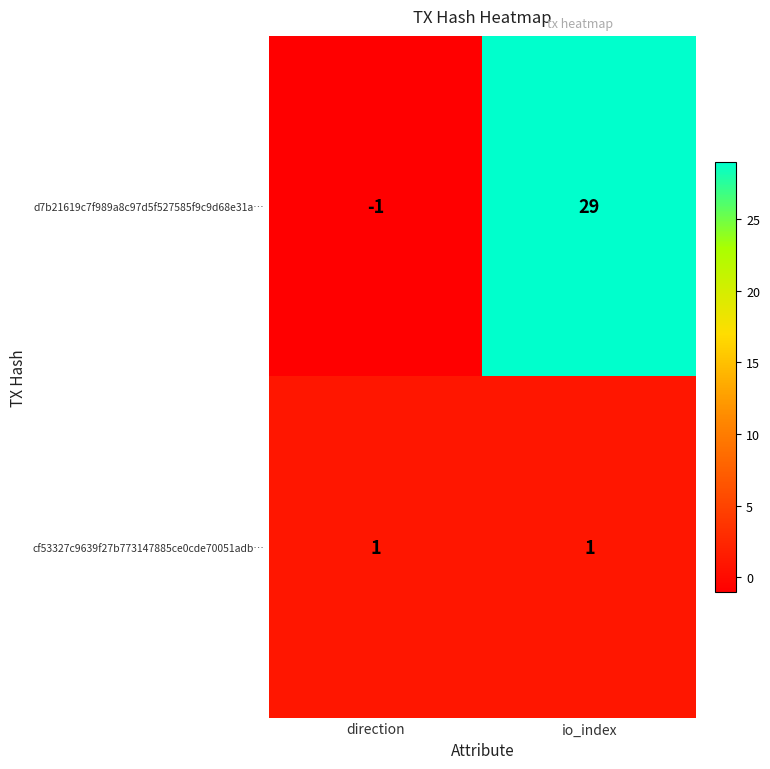

What is the sum of the d7b21619c7f989a8c97d5f527585f9c9d68e31a… values at io_index and direction?

28